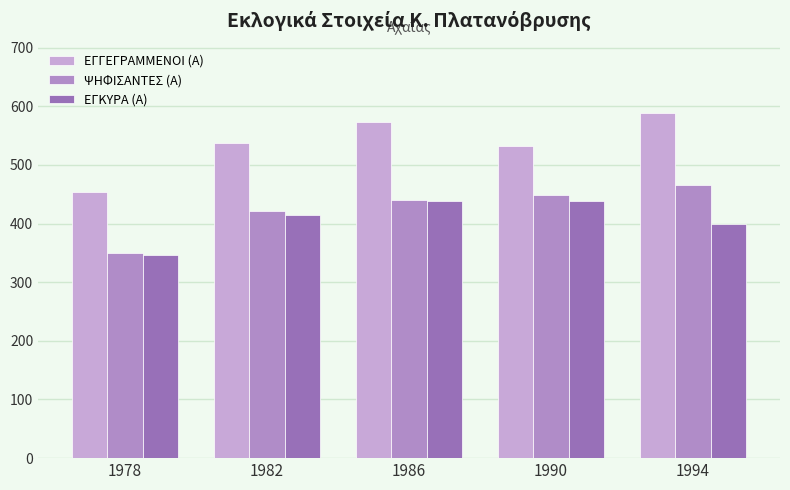

How many series are shown in this chart?

3